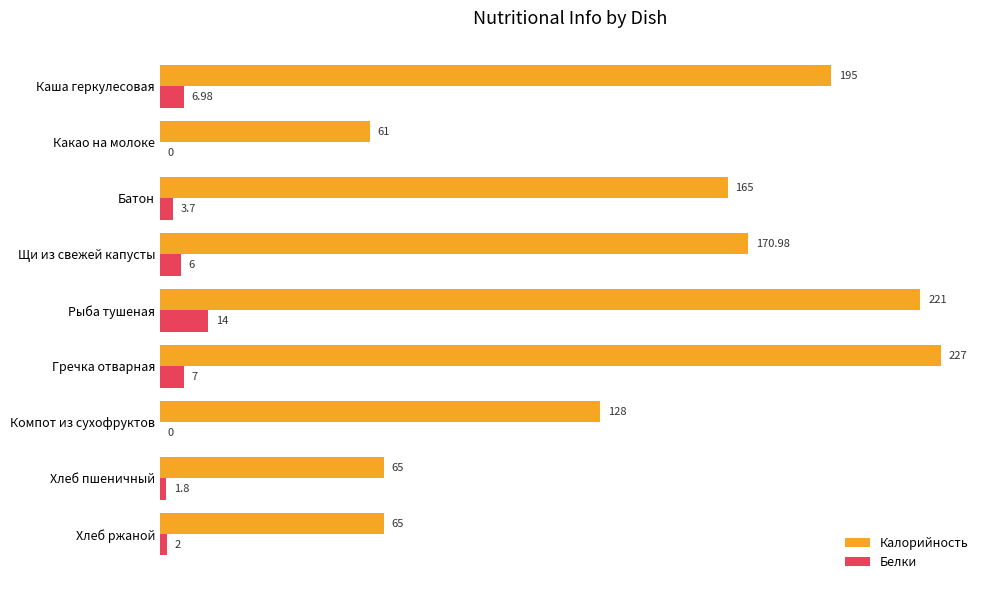

What is the sum of the Белки values at Гречка отварная and Каша геркулесовая?

14.0